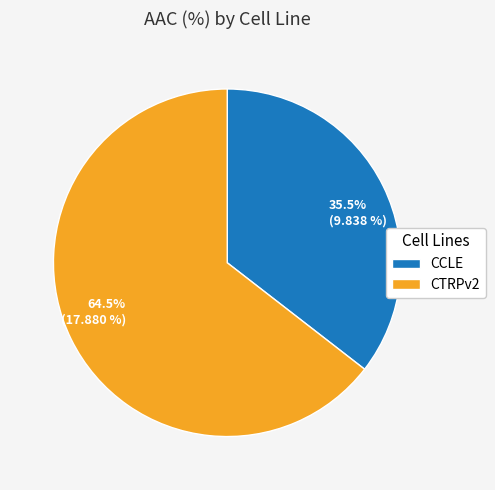

What is the ratio of the value at 35.5% (9.838 %) to the value at 64.5% (17.880 %)?

0.6